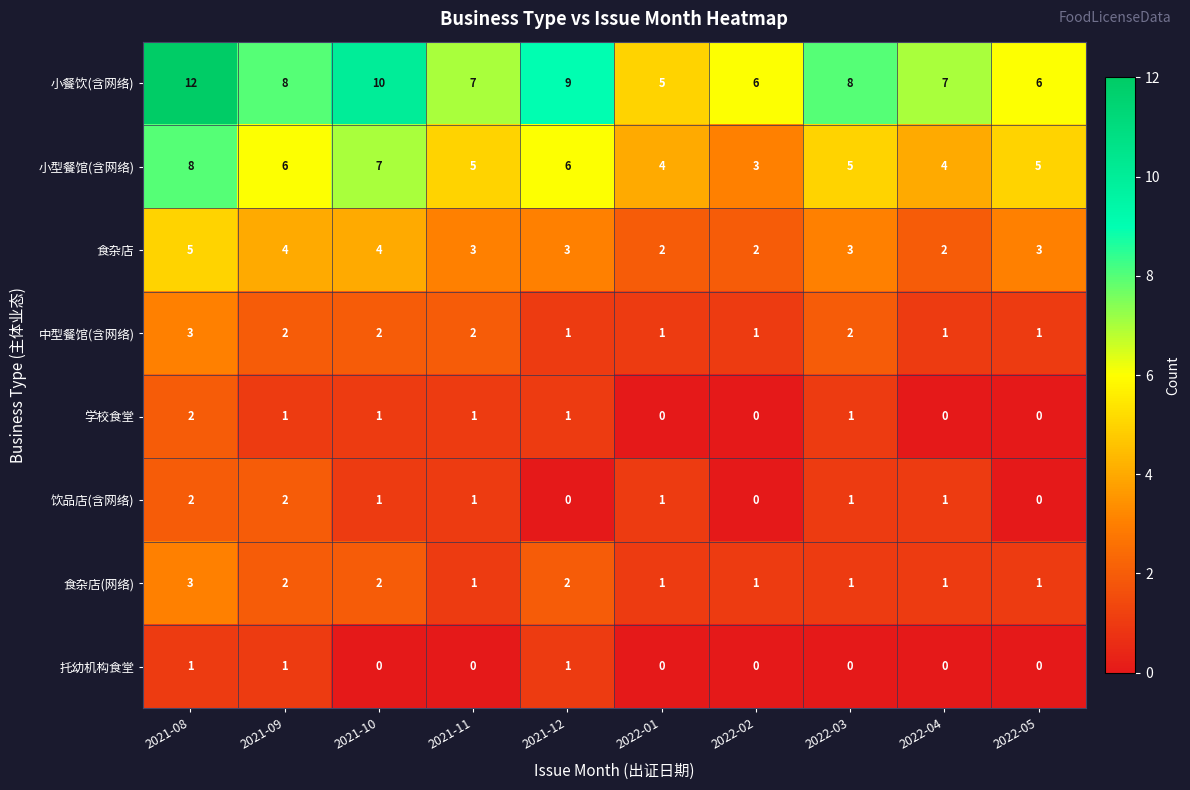

Which series has the largest total across all categories?

小餐饮(含网络)